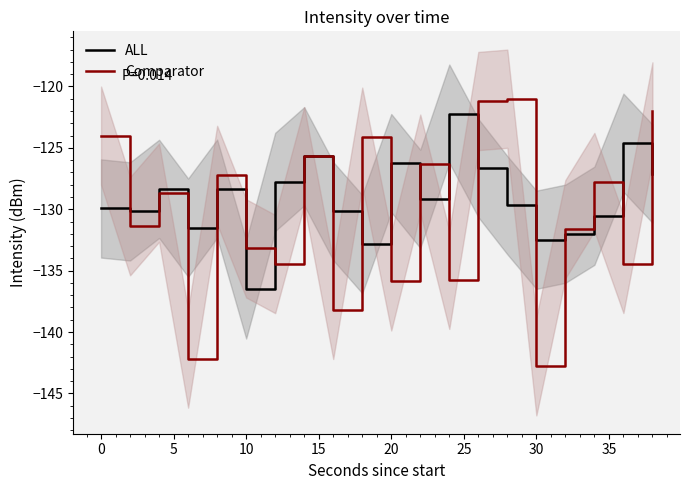

What are all the series names shown in the legend?

ALL, Comparator